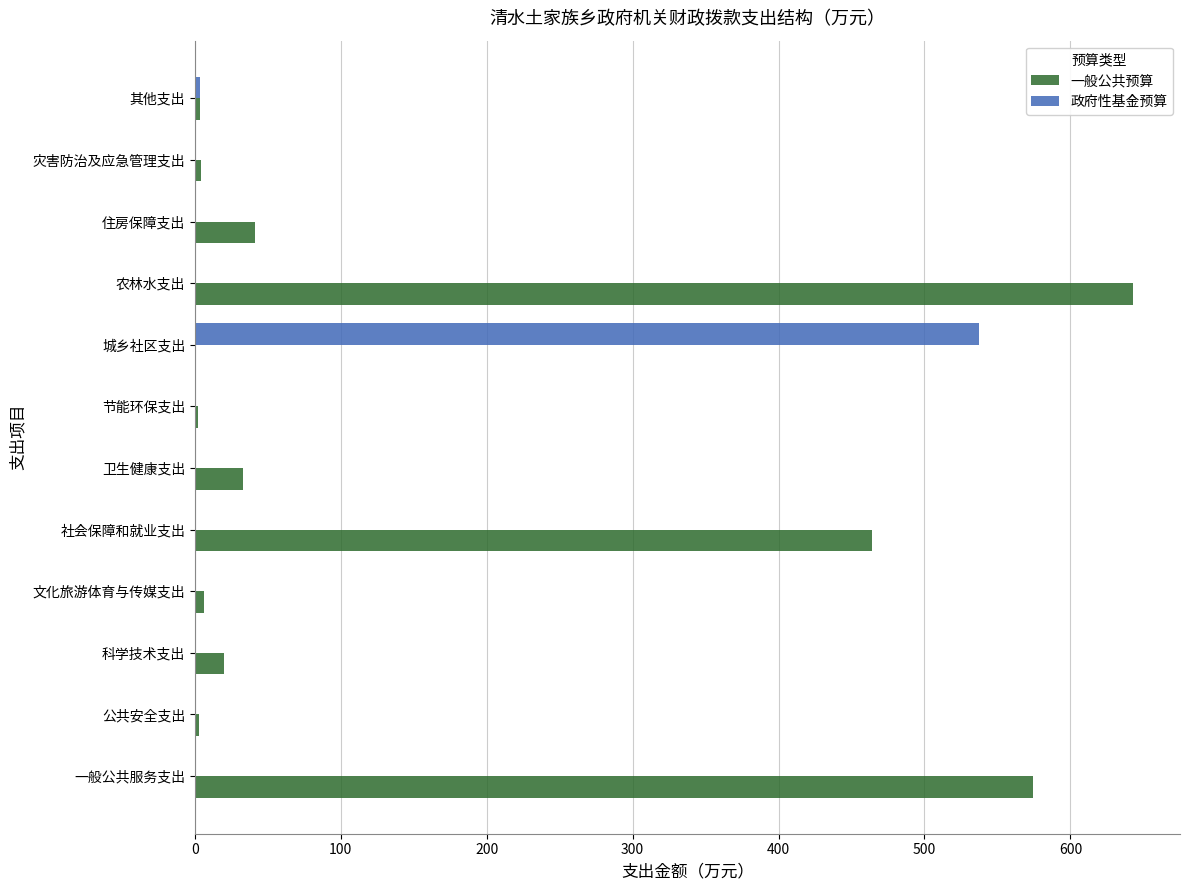

What is the sum of all 一般公共预算 values?

1794.1